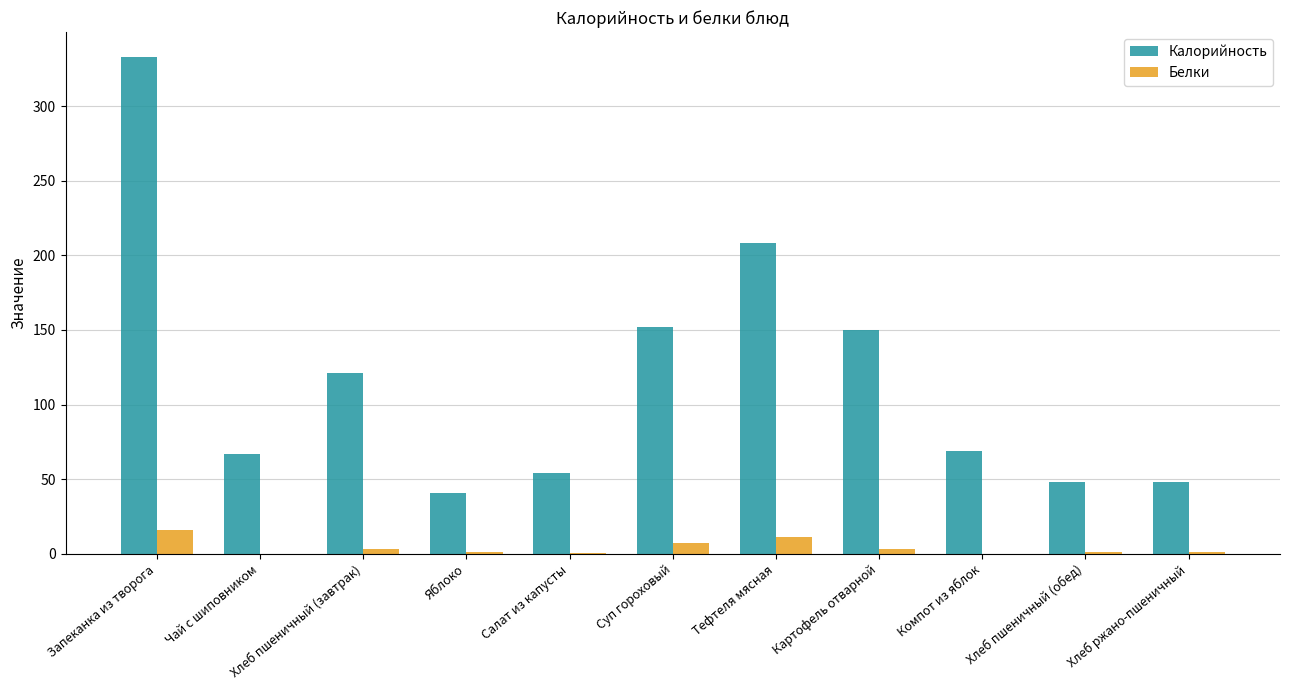

Which series has the largest range (max minus min)?

Калорийность